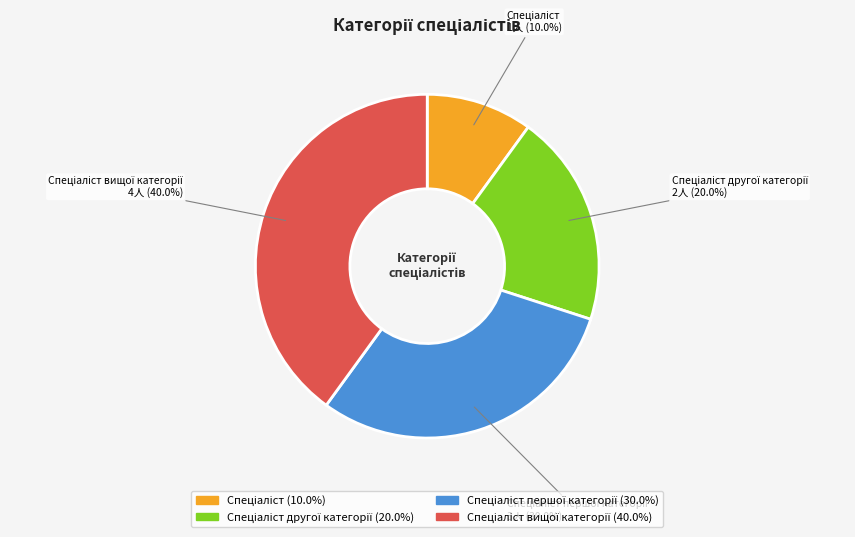

Is there any slice that represents more than half of the pie?

No